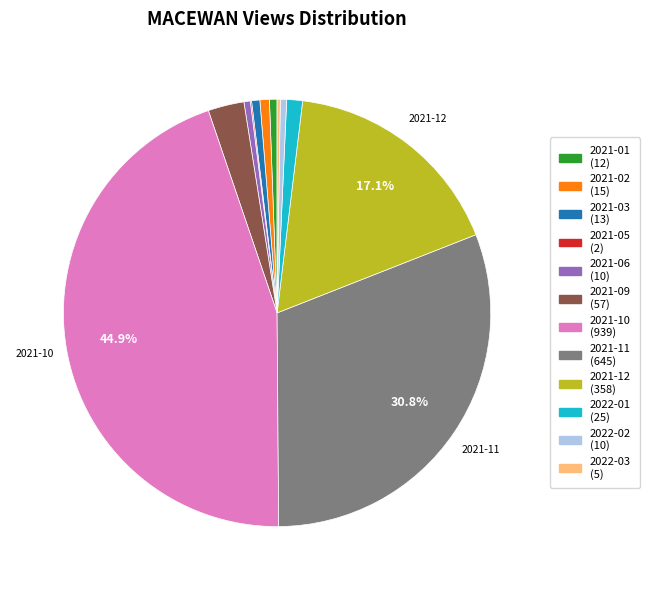

Does 2022-02 represent more than half of the total?

No